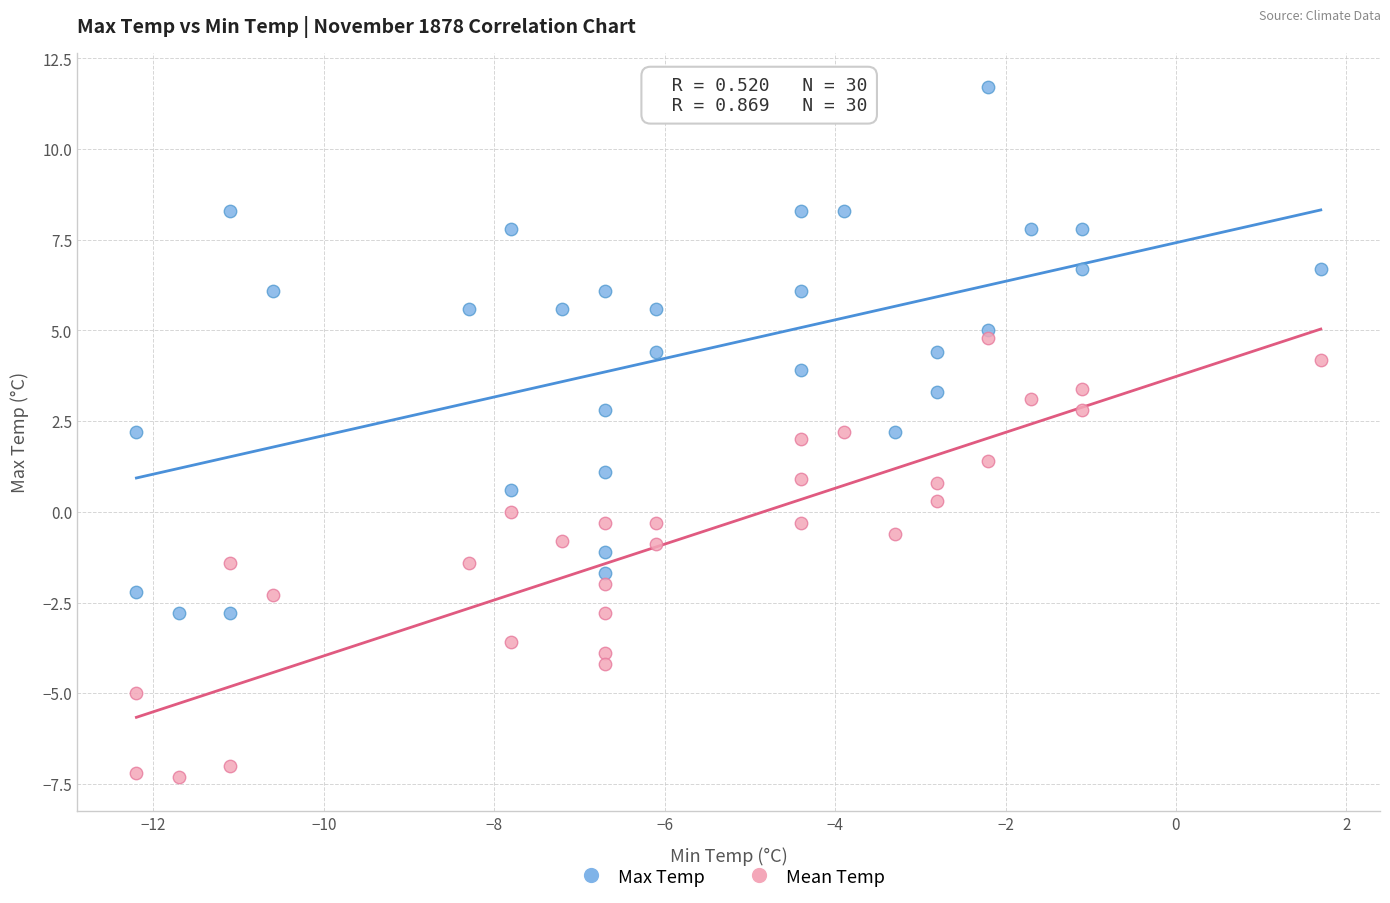

Which series reaches the minimum Y coordinate?

Mean Temp